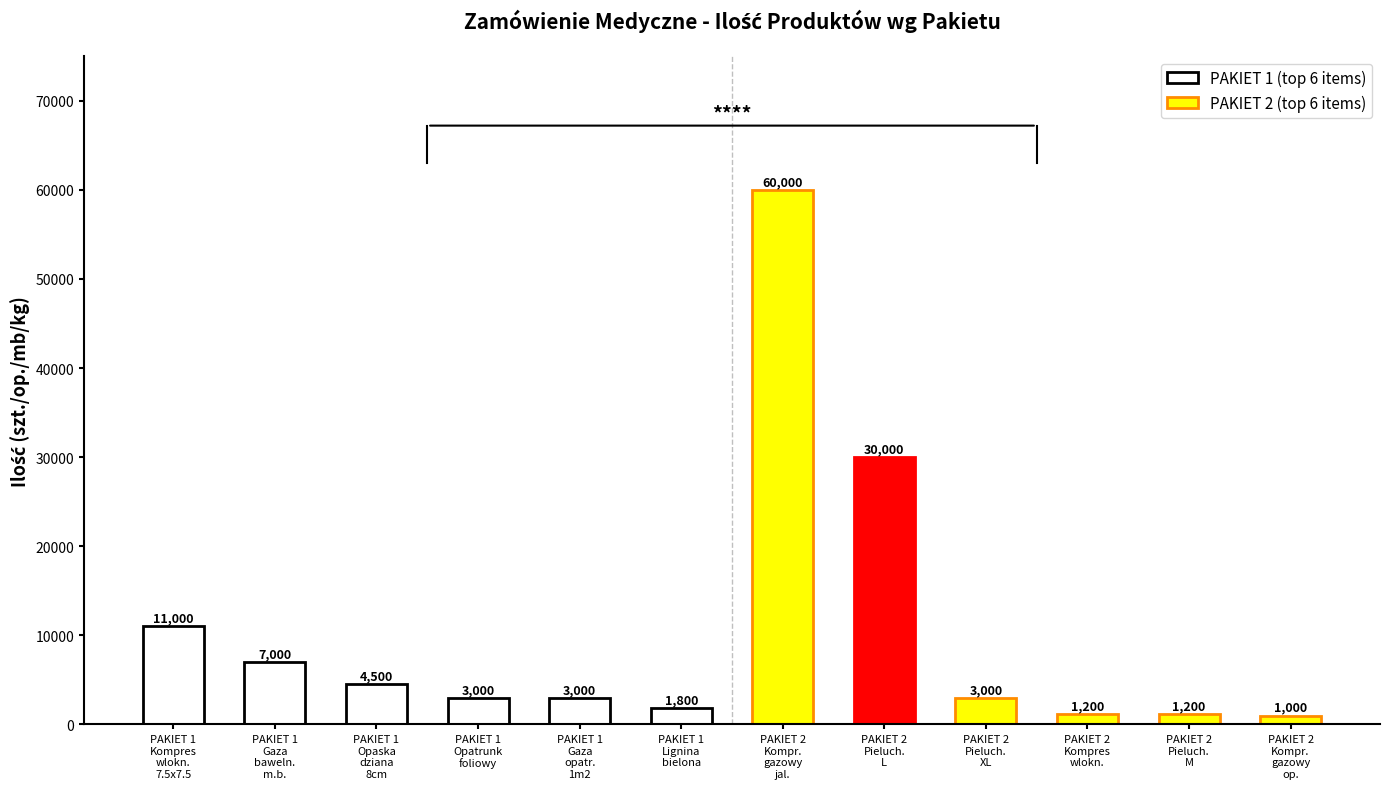

Which label corresponds to the largest value in the chart?

PAKIET 2
Kompr.
gazowy
jal.